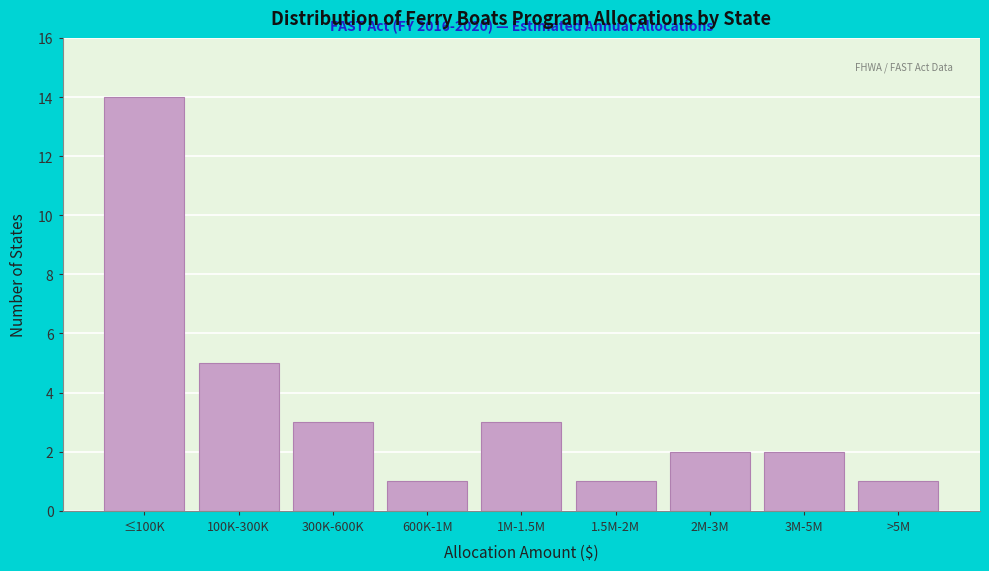

Reading right to left, what are all the values shown in this chart?

>5M=1	3M-5M=2	2M-3M=2	1.5M-2M=1	1M-1.5M=3	600K-1M=1	300K-600K=3	100K-300K=5	≤100K=14